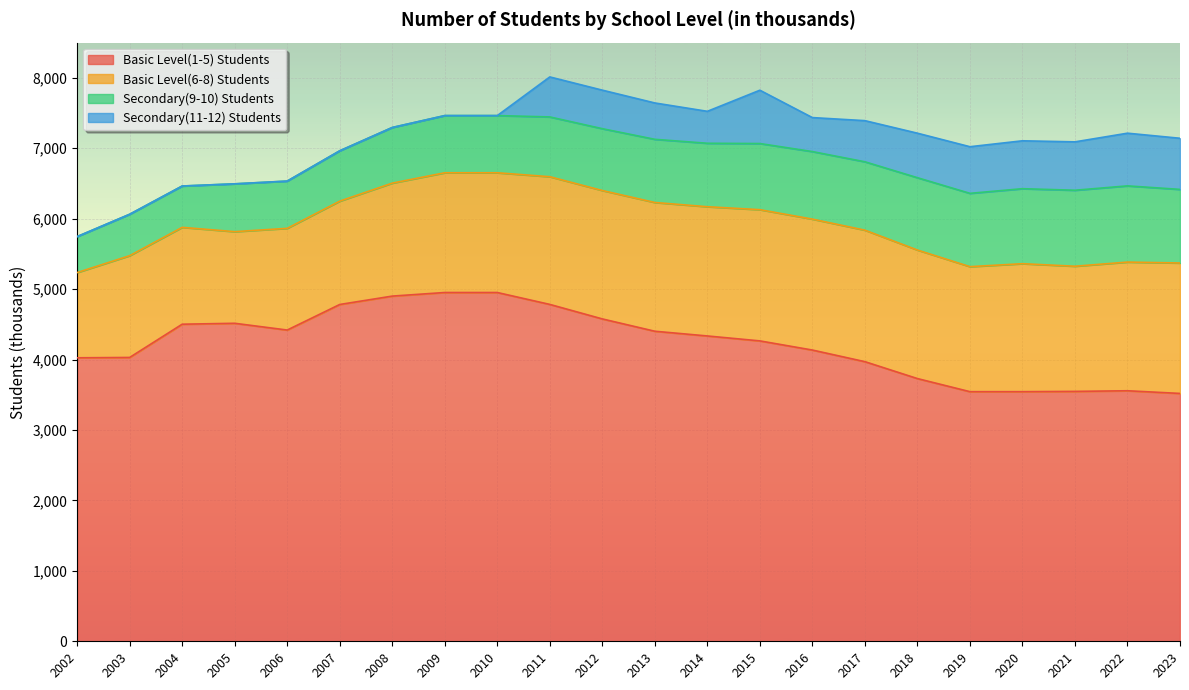

What is the sum of the Basic Level(6-8) Students values at 2020 and 2011?

3630.0